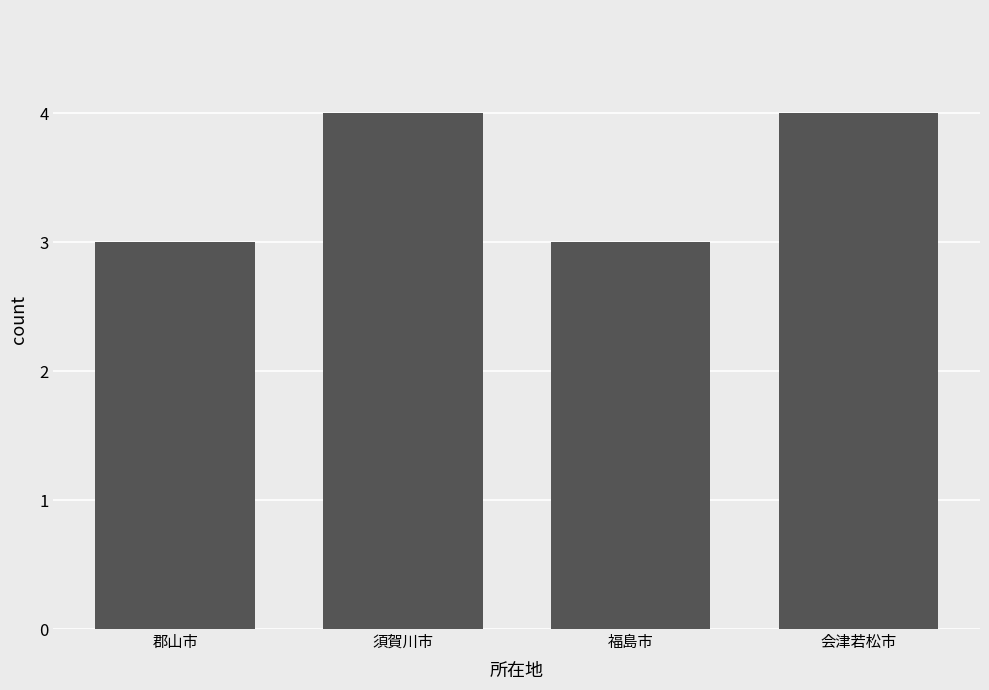

What is the sum of the values at 福島市 and 会津若松市?

7